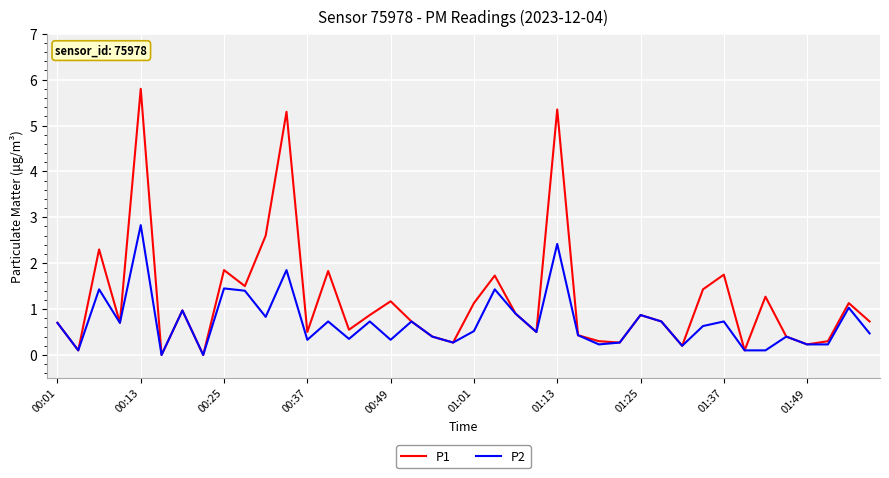

Which series has the largest total across all categories?

P1